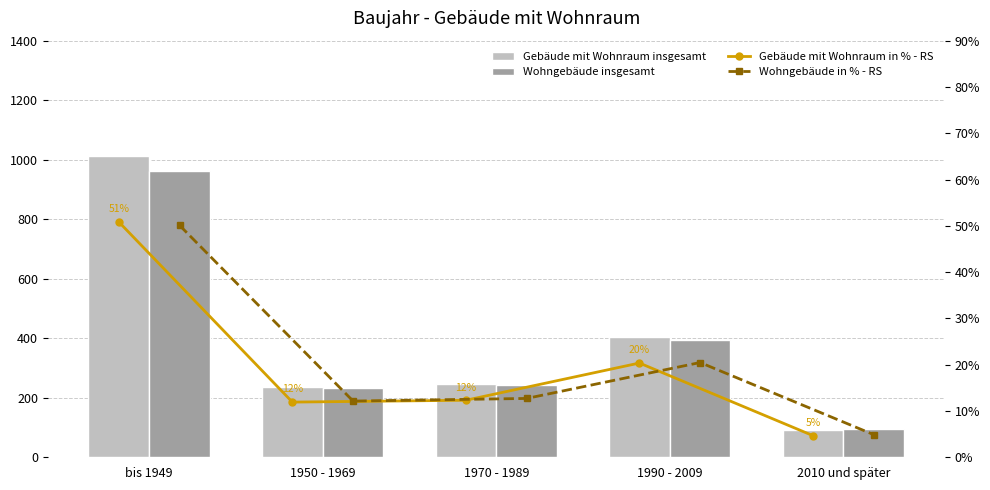

Does the chart contain any negative values?

No